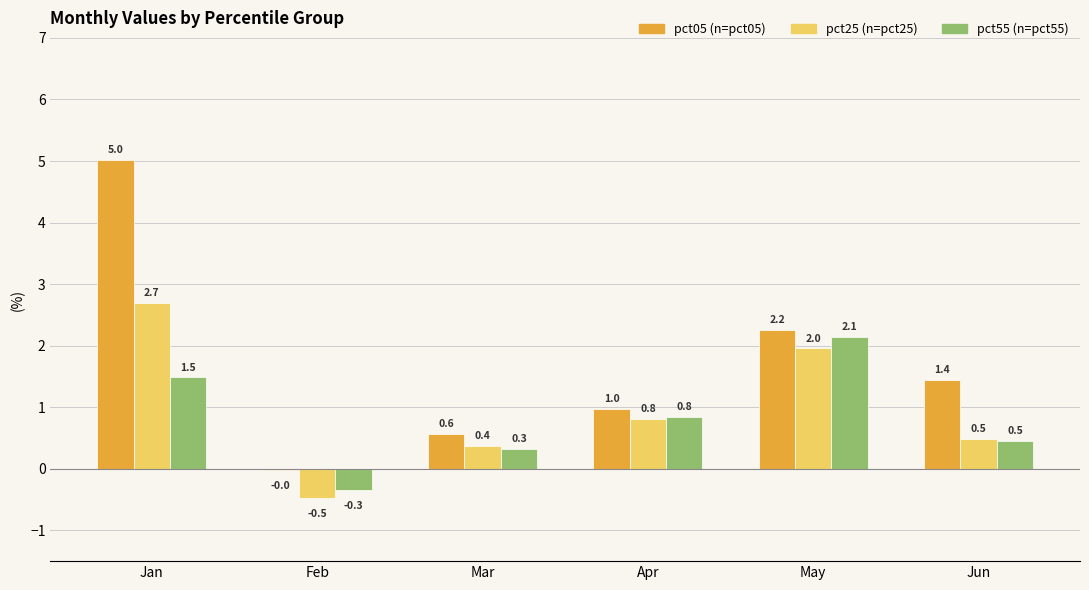

Between May and Jun, which series saw the biggest shift?

pct55 (n=pct55)